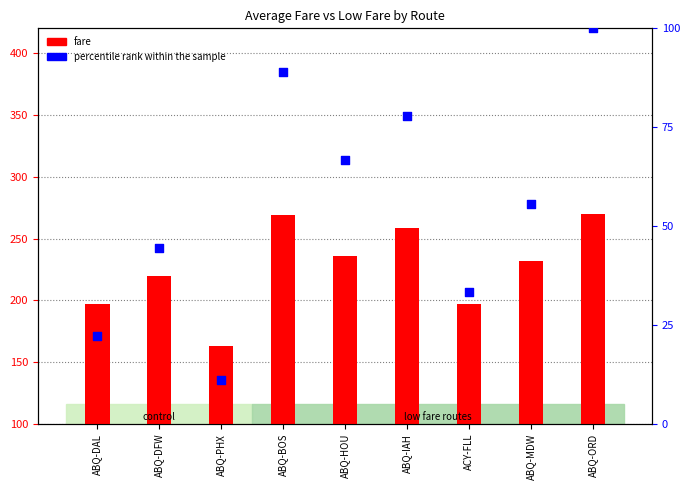

Which series reaches the maximum Y coordinate?

fare